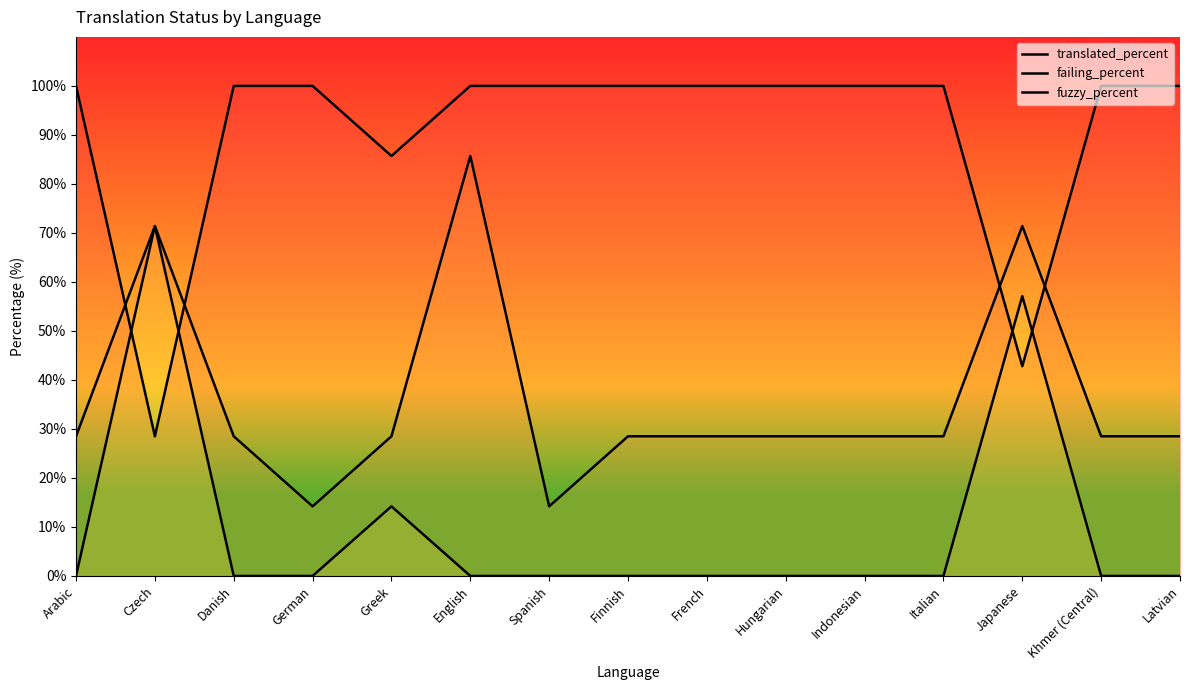

Rank the series by their maximum value, from highest to lowest.

translated_percent, failing_percent, fuzzy_percent